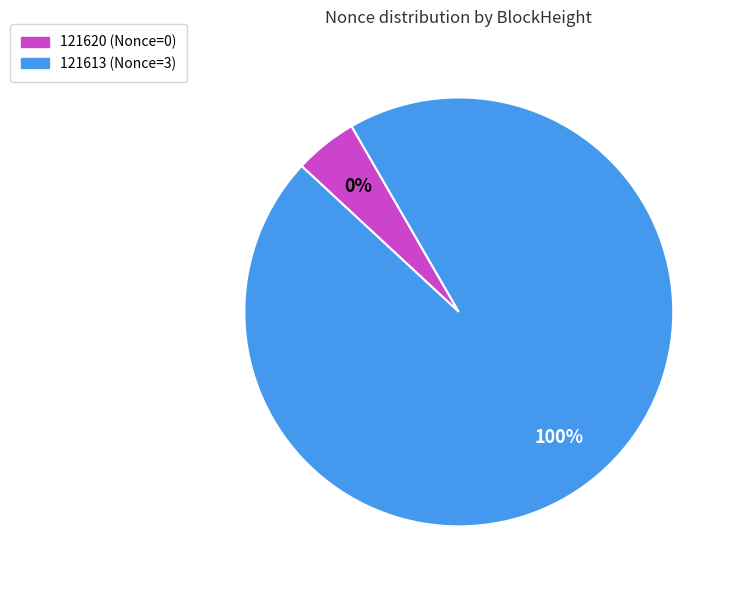

What portion of the pie excludes 121620 (Nonce=0)?

100.0%